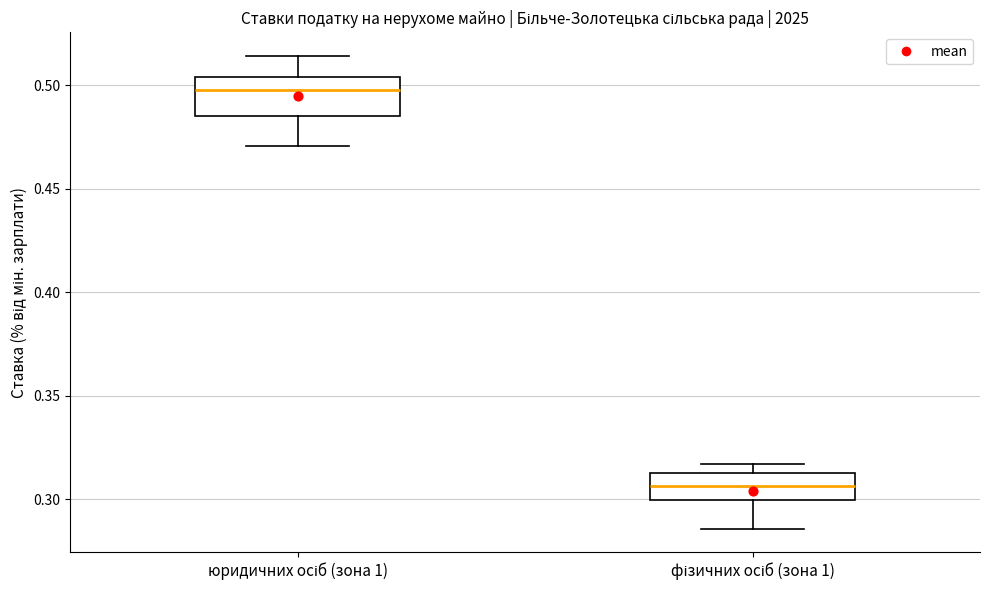

Which box's median line is the lowest?

фізичних осіб (зона 1)